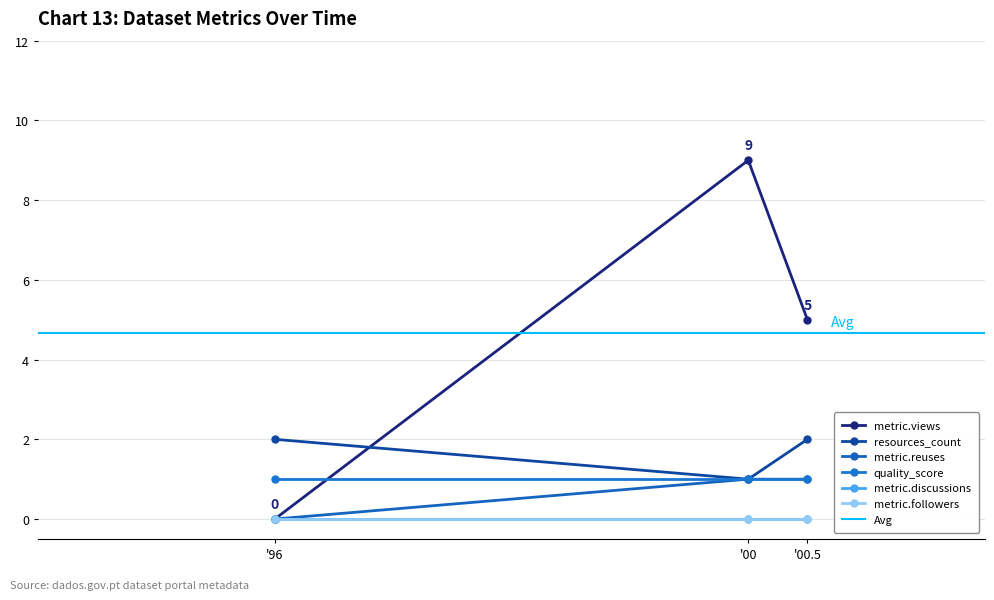

At which category does the chart reach its peak across all series?

'00